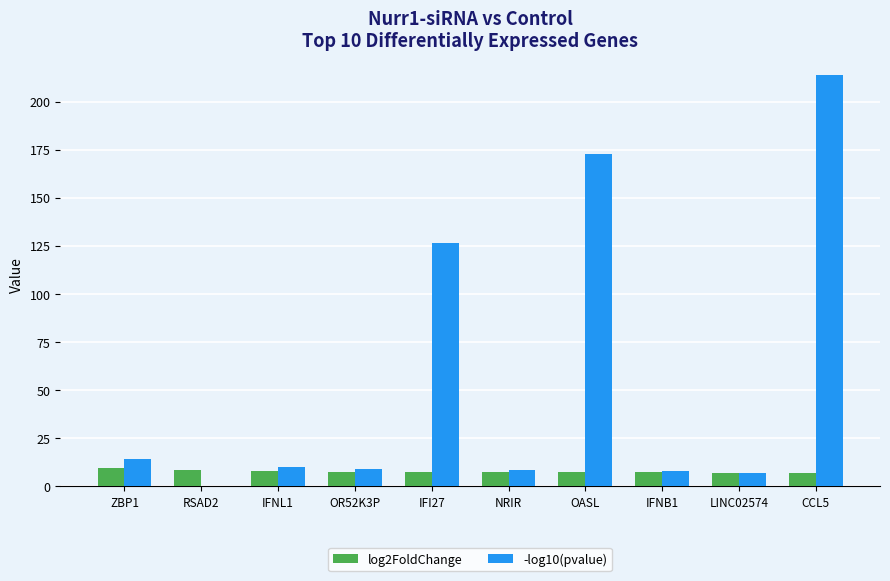

Between OASL and CCL5, which series saw the biggest shift?

-log10(pvalue)